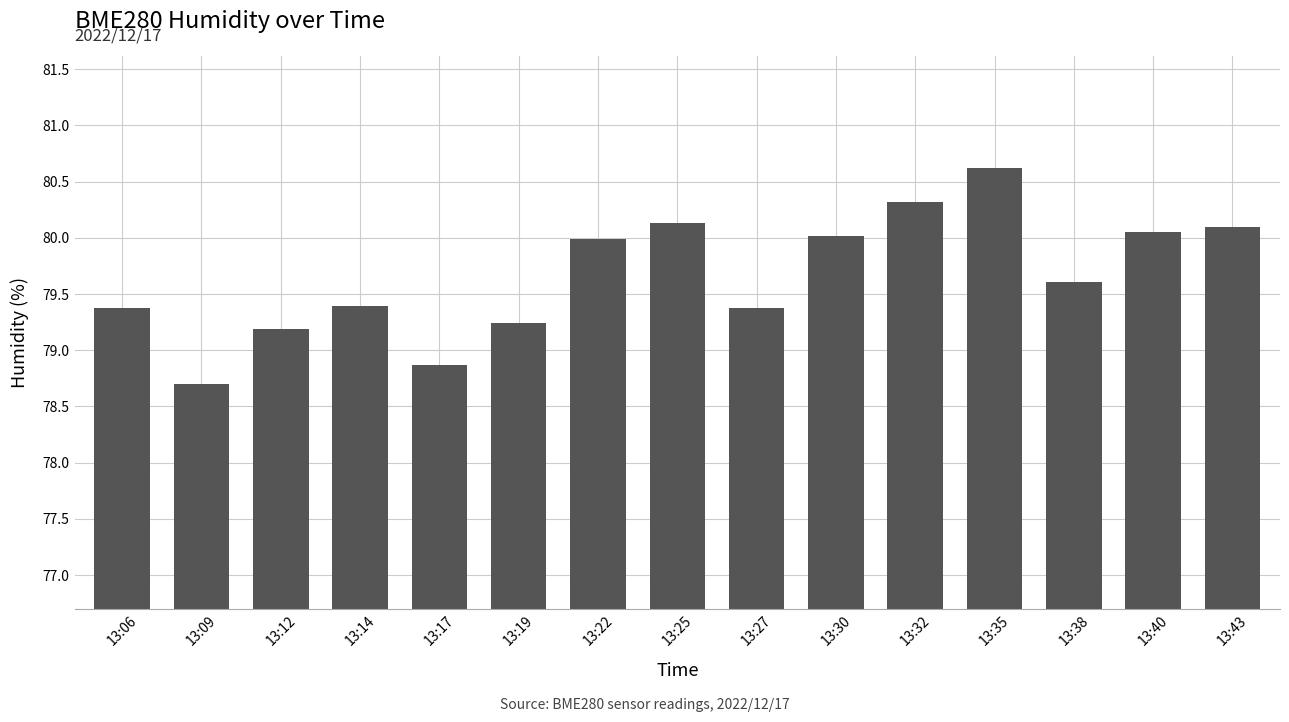

What is the value of the 12th bar from the left?

80.6